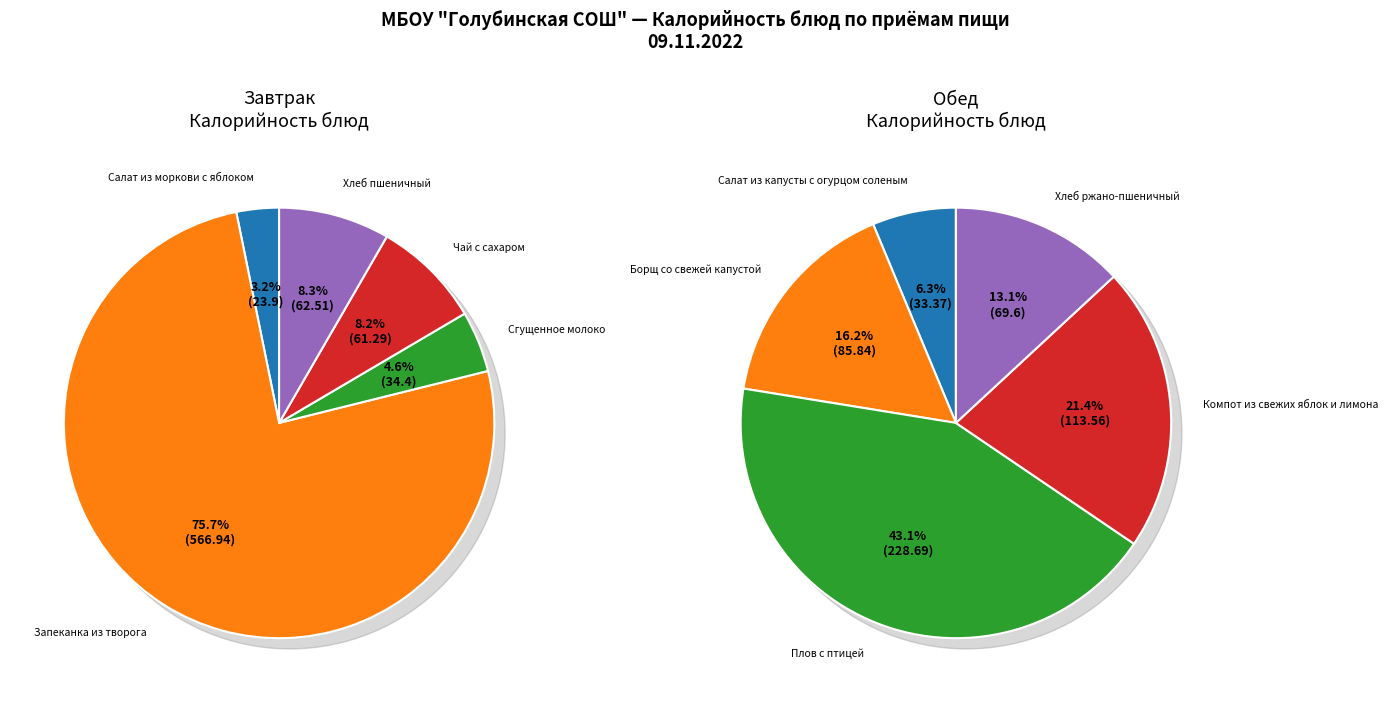

How many segments does this pie chart have?

5